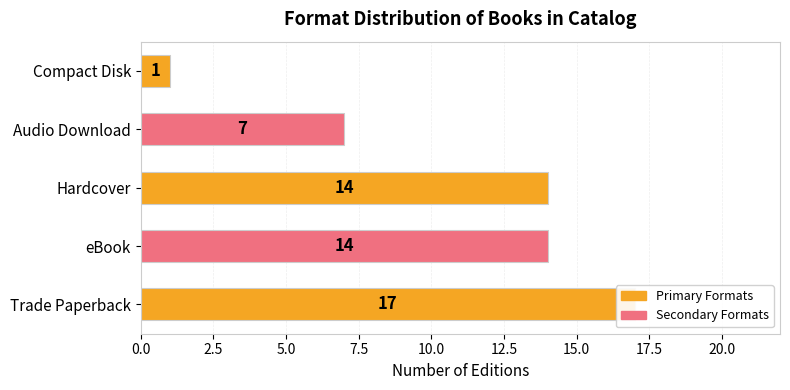

How many values are below 14?

2